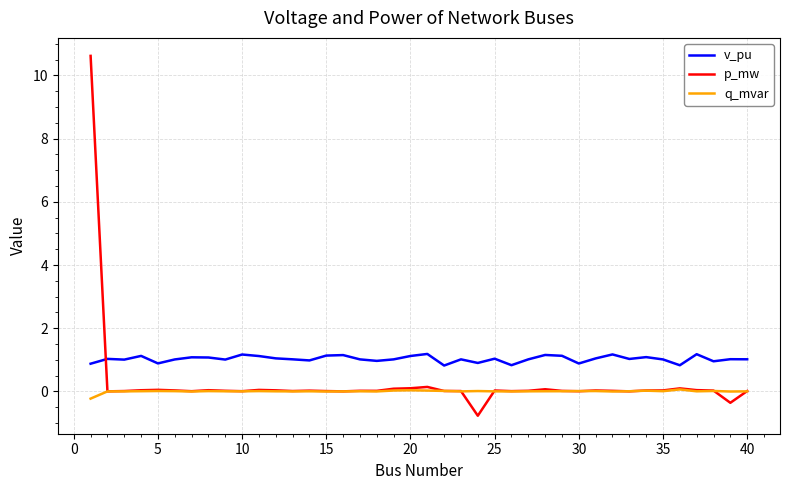

True or false: v_pu and p_mw cross at least once.

True